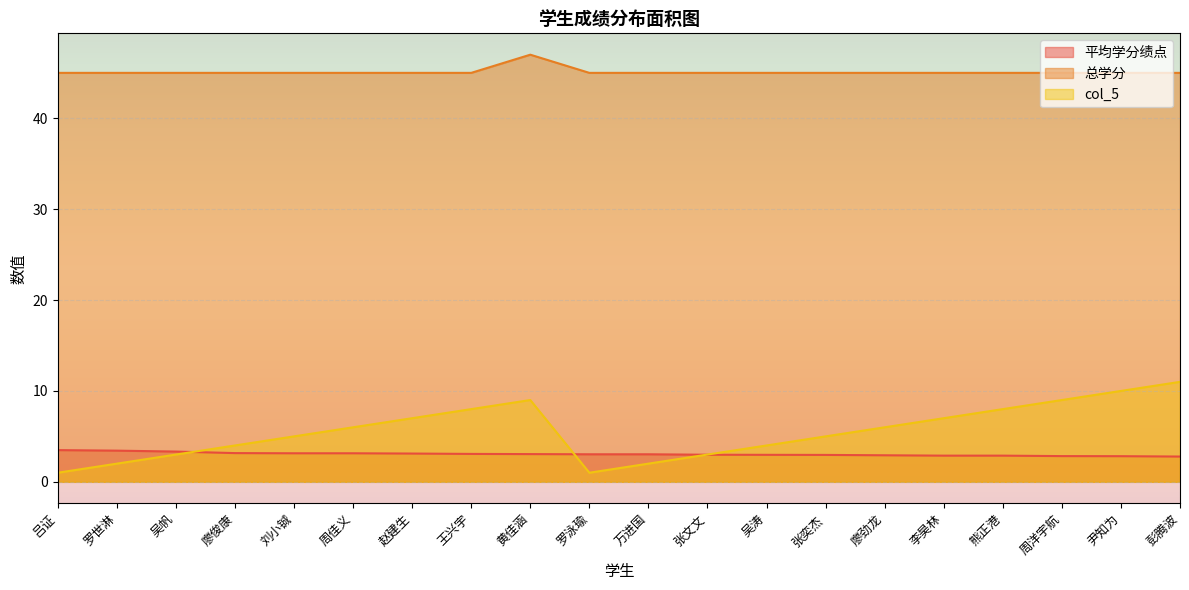

How many lines are shown in the chart?

3